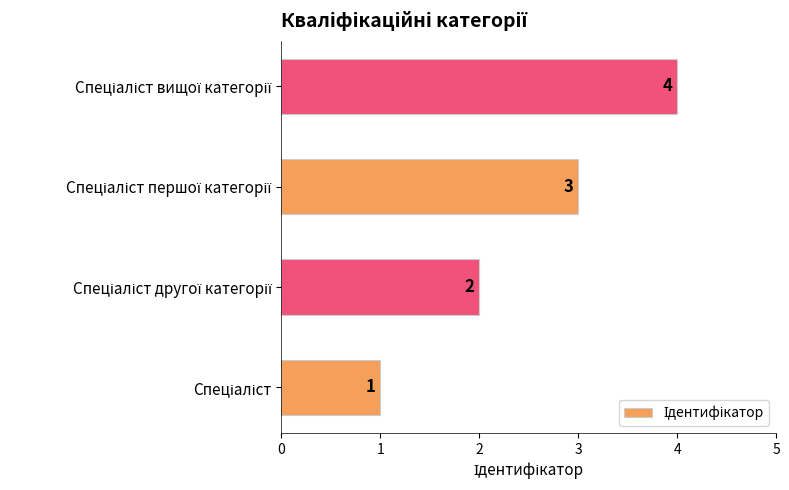

What is the smallest value displayed?

1